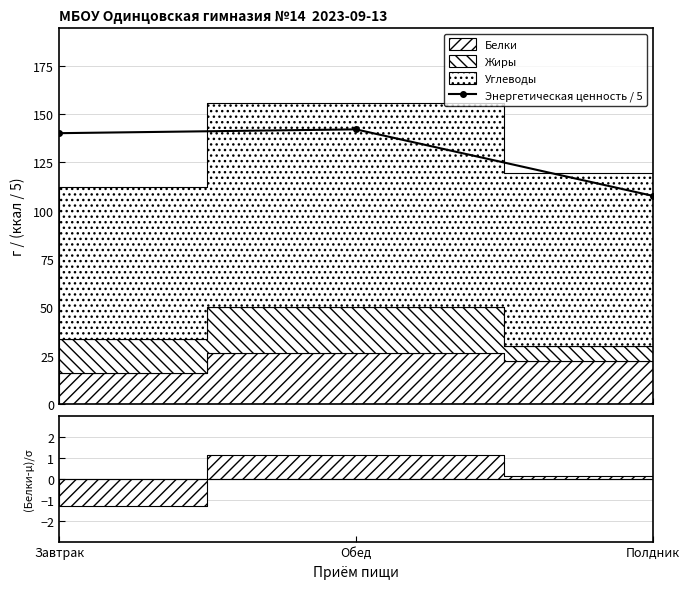

Between Обед and Завтрак, which is larger?

Обед